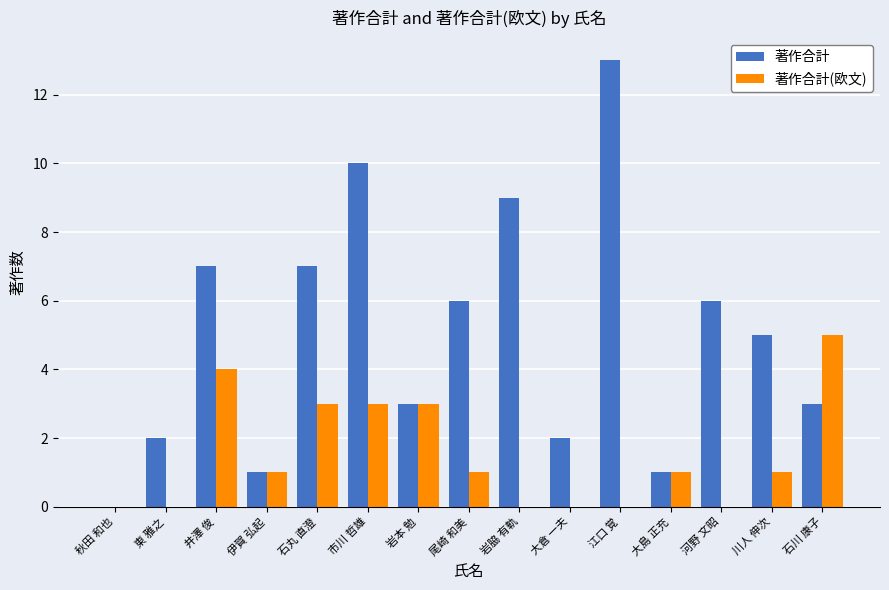

Where does the 著作合計(欧文) series first go above 1?

井澤 俊